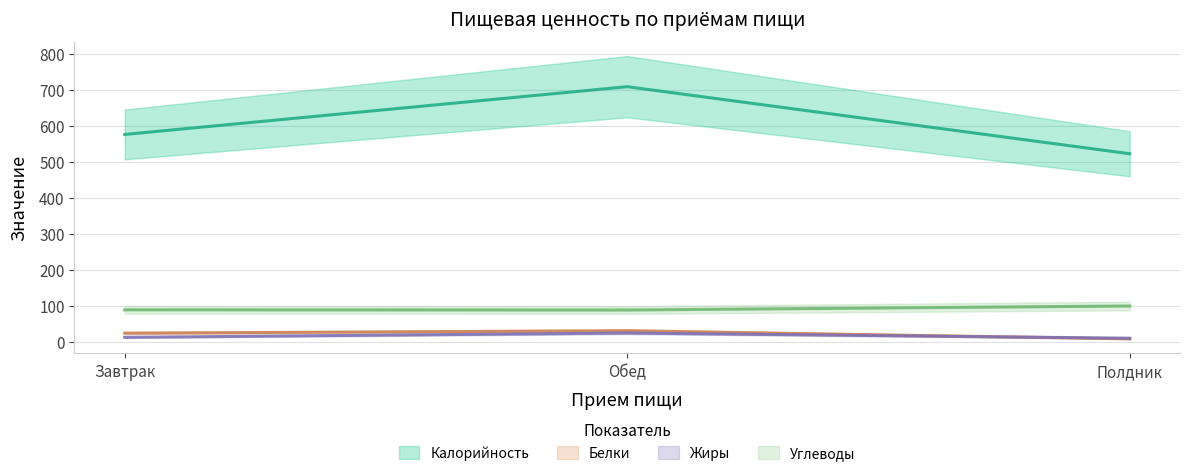

What is the sum of all Белки values?

64.8